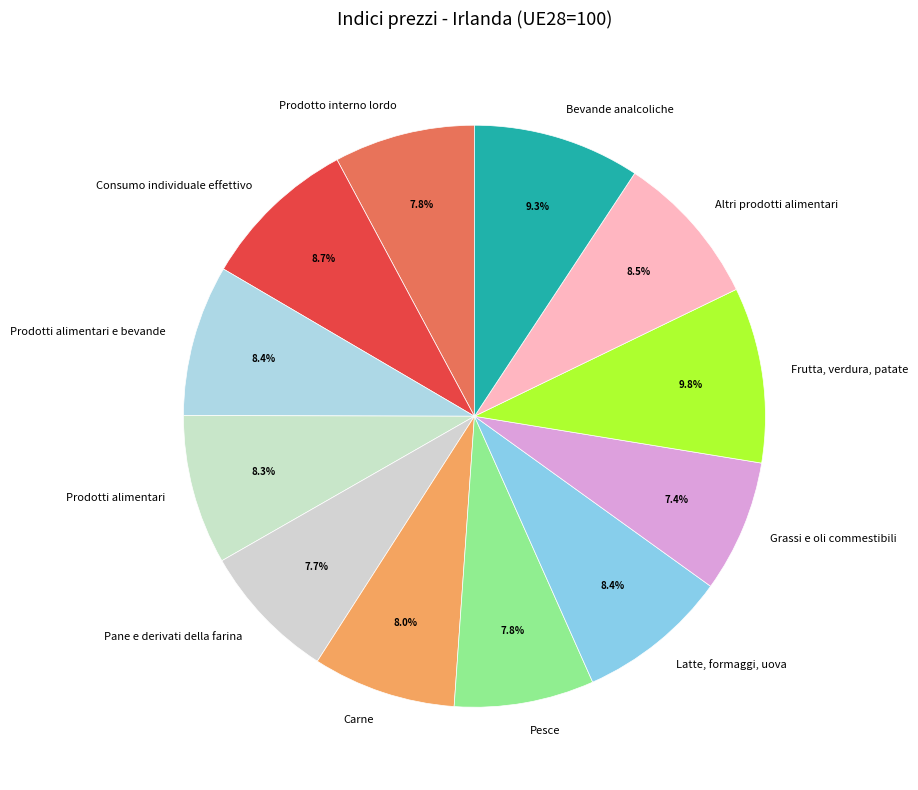

How much of the chart is everything except Latte, formaggi, uova?

91.6%